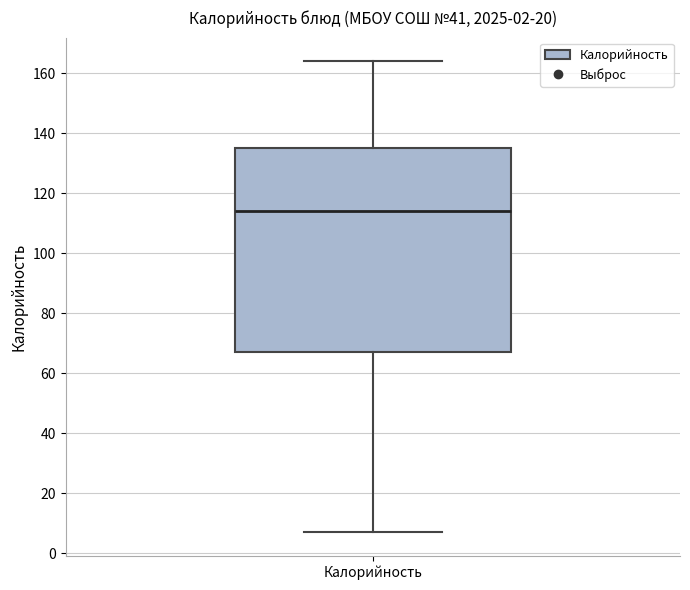

Where does the median line of the box for Калорийность sit on the y-axis? The values are not printed on the chart, so give them approximately, as read against the axis.

114